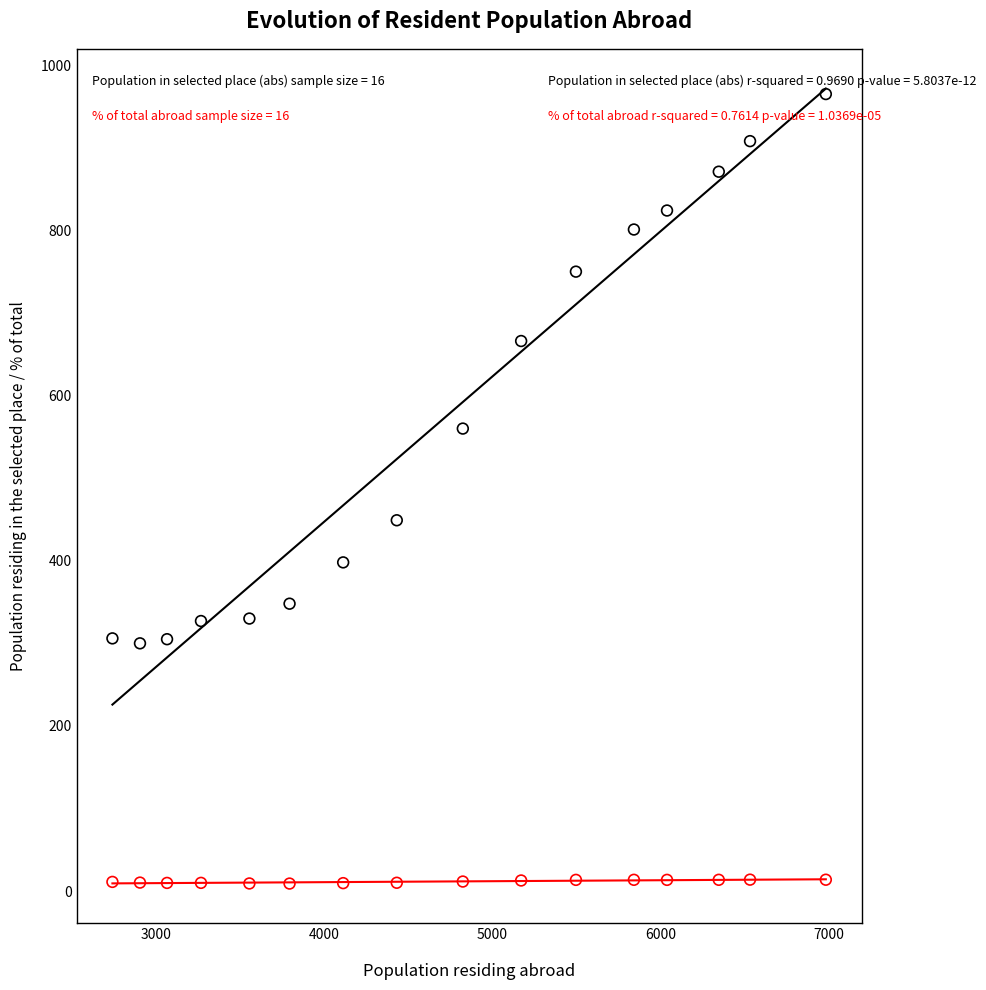

Across all series, what Y value is closest to 487?

449.0